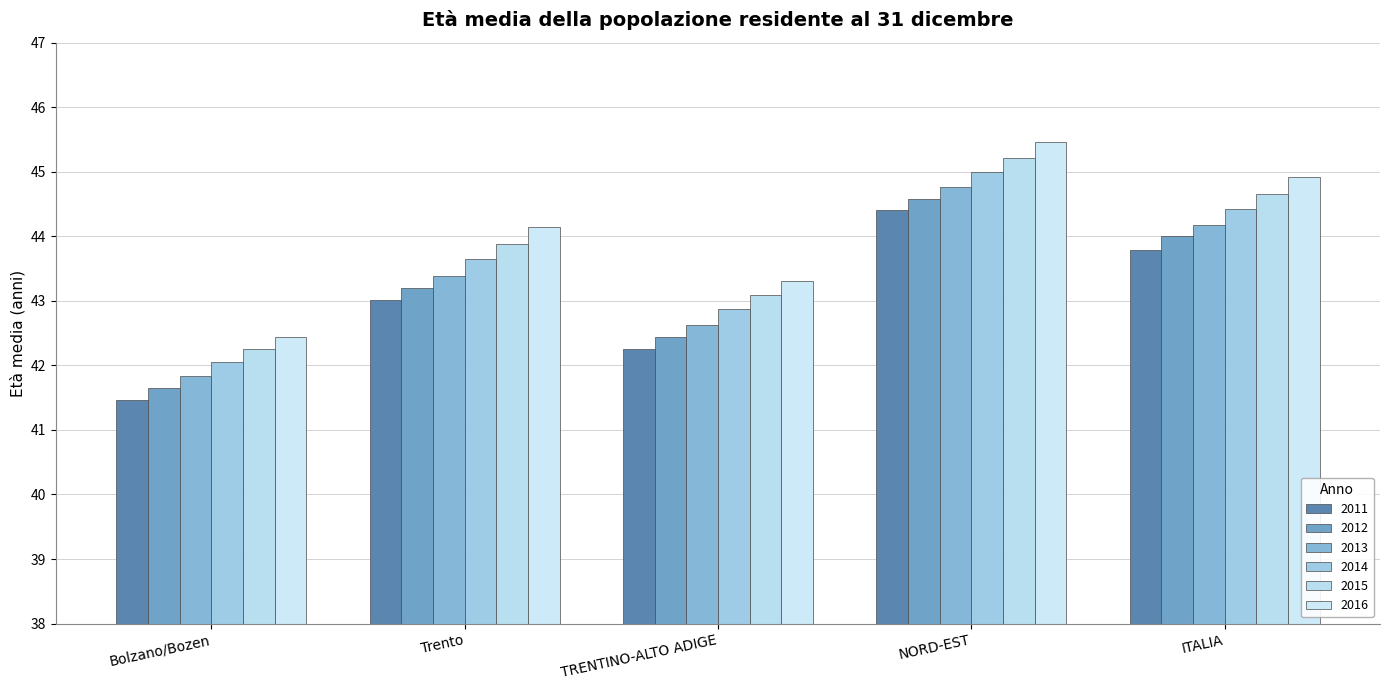

What is the greatest value displayed?

45.5